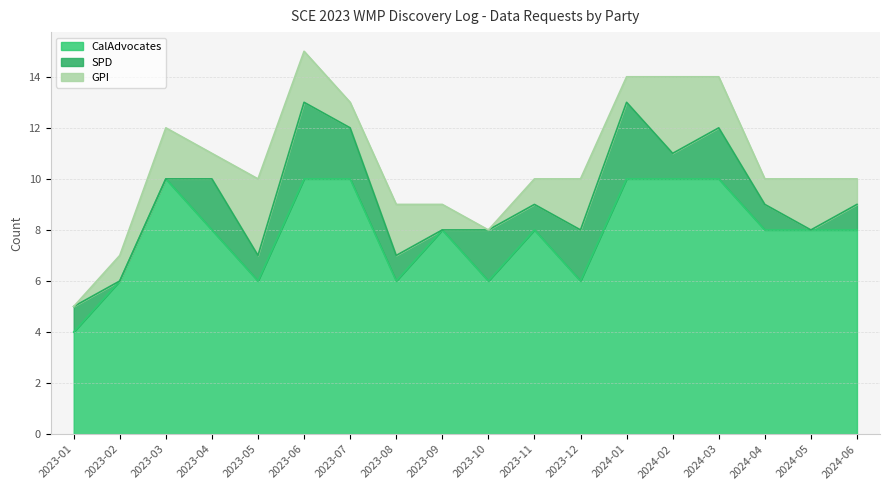

What is the average value of the GPI series?

1